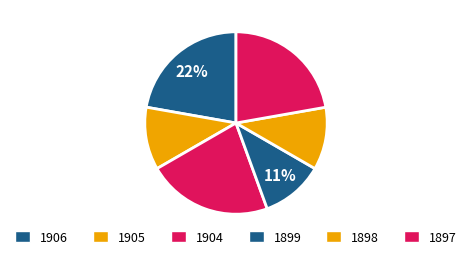

How many segments does this pie chart have?

6